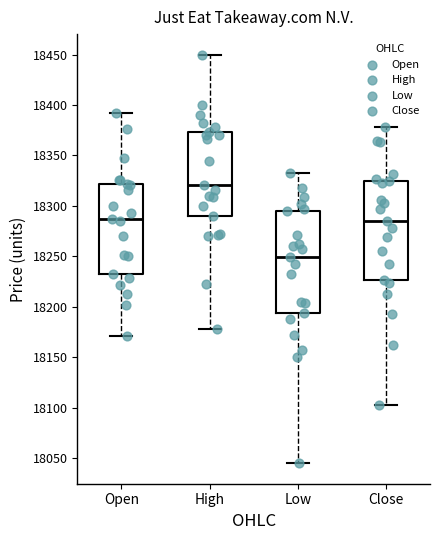

Which box's median line is the highest?

High